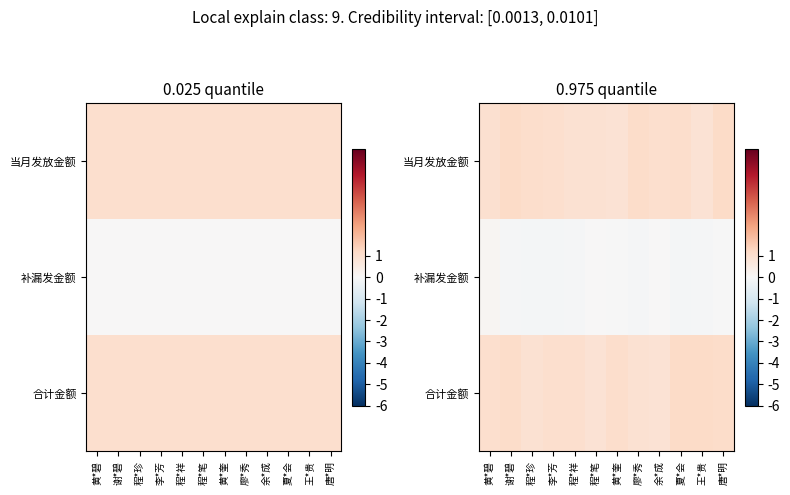

At how many categories does at least one series exceed 0?

12